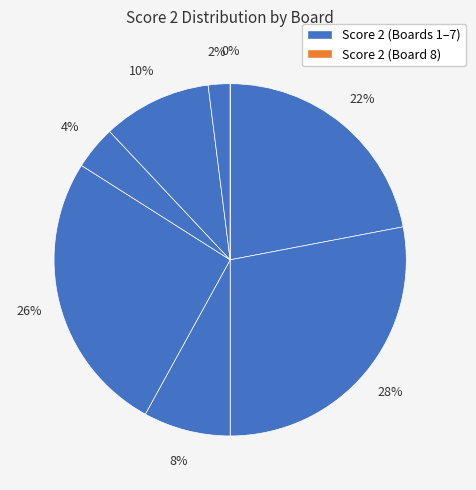

Between 1 and 8, which is larger?

1